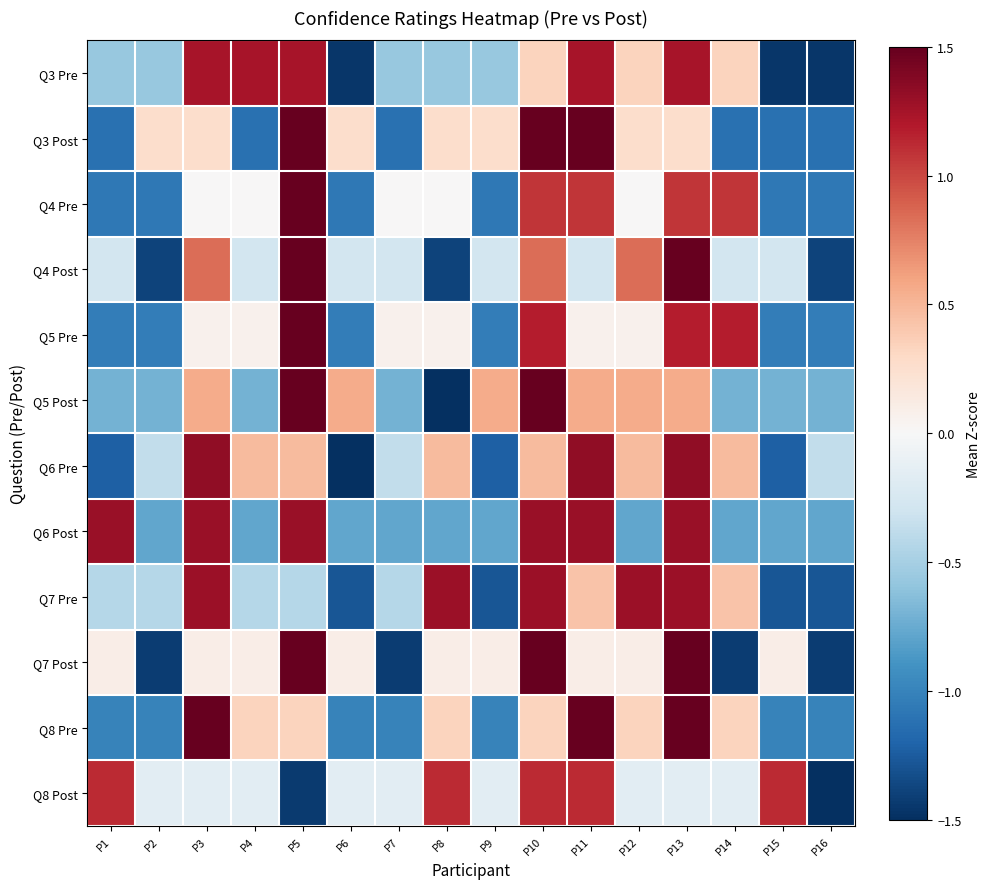

Between P5 and P10, which series saw the biggest shift?

Q8 Post